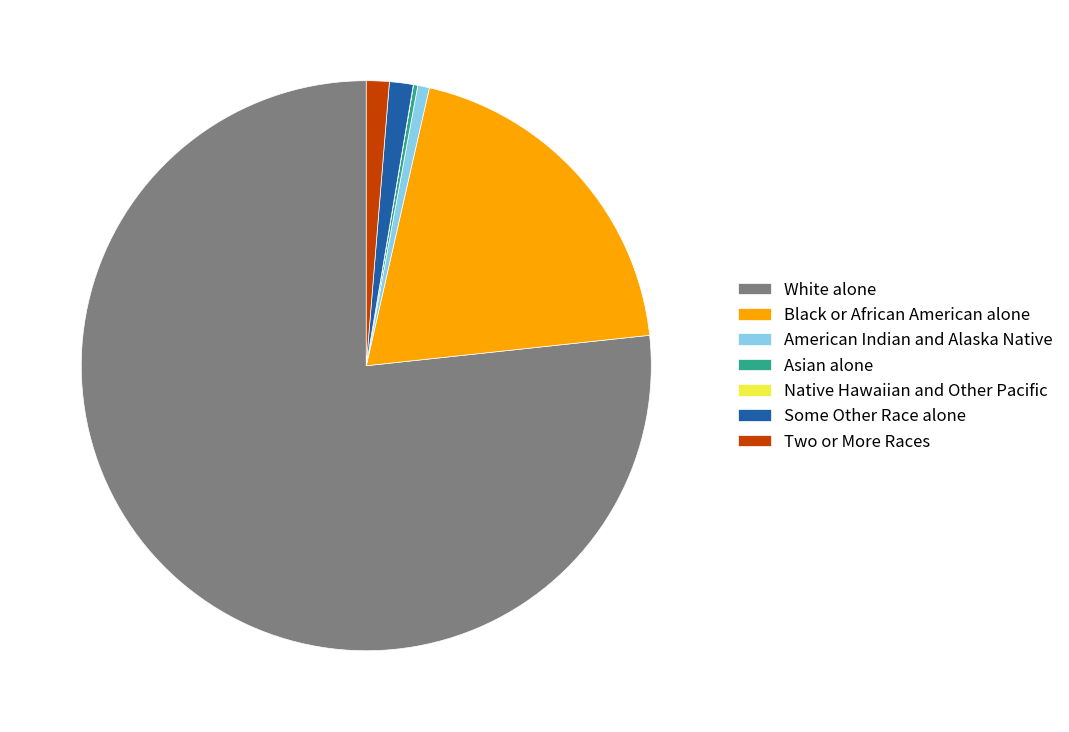

Does any single category account for the majority?

Yes